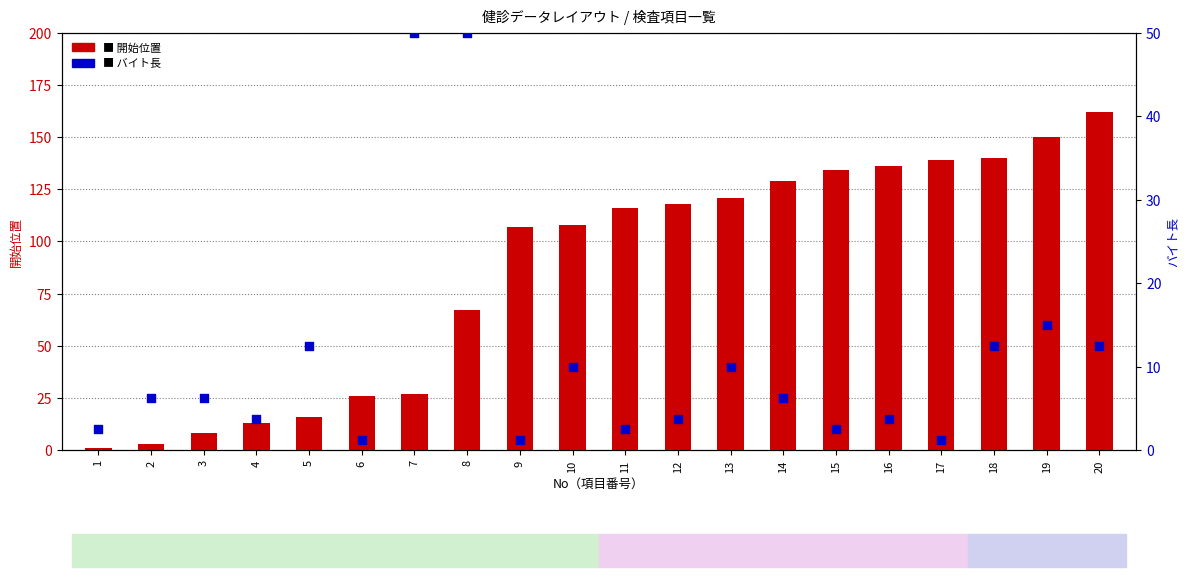

At how many categories does at least one series exceed 118?

8